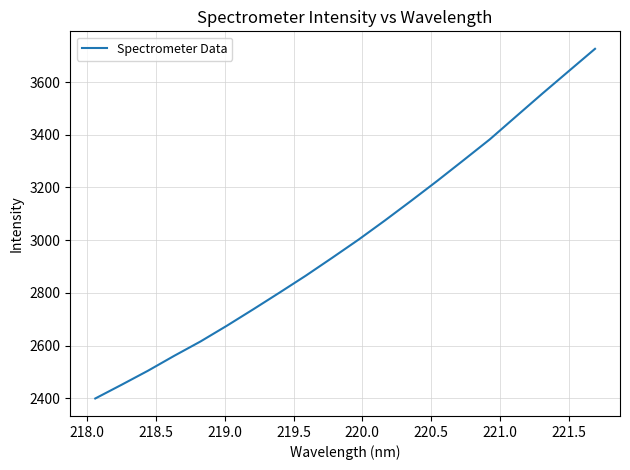

What is the greatest value displayed?

3726.4